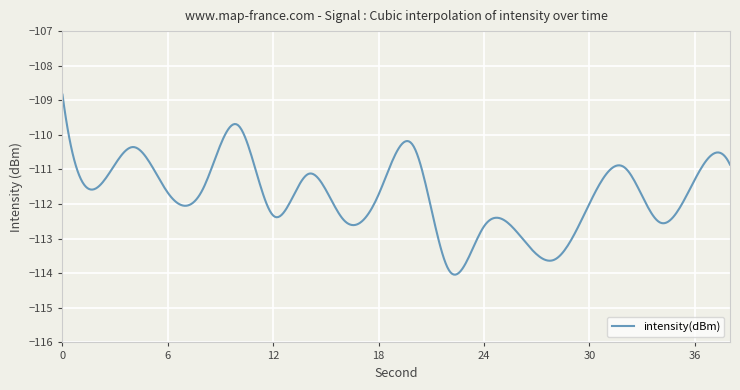

How many categories are shown in the chart?

400